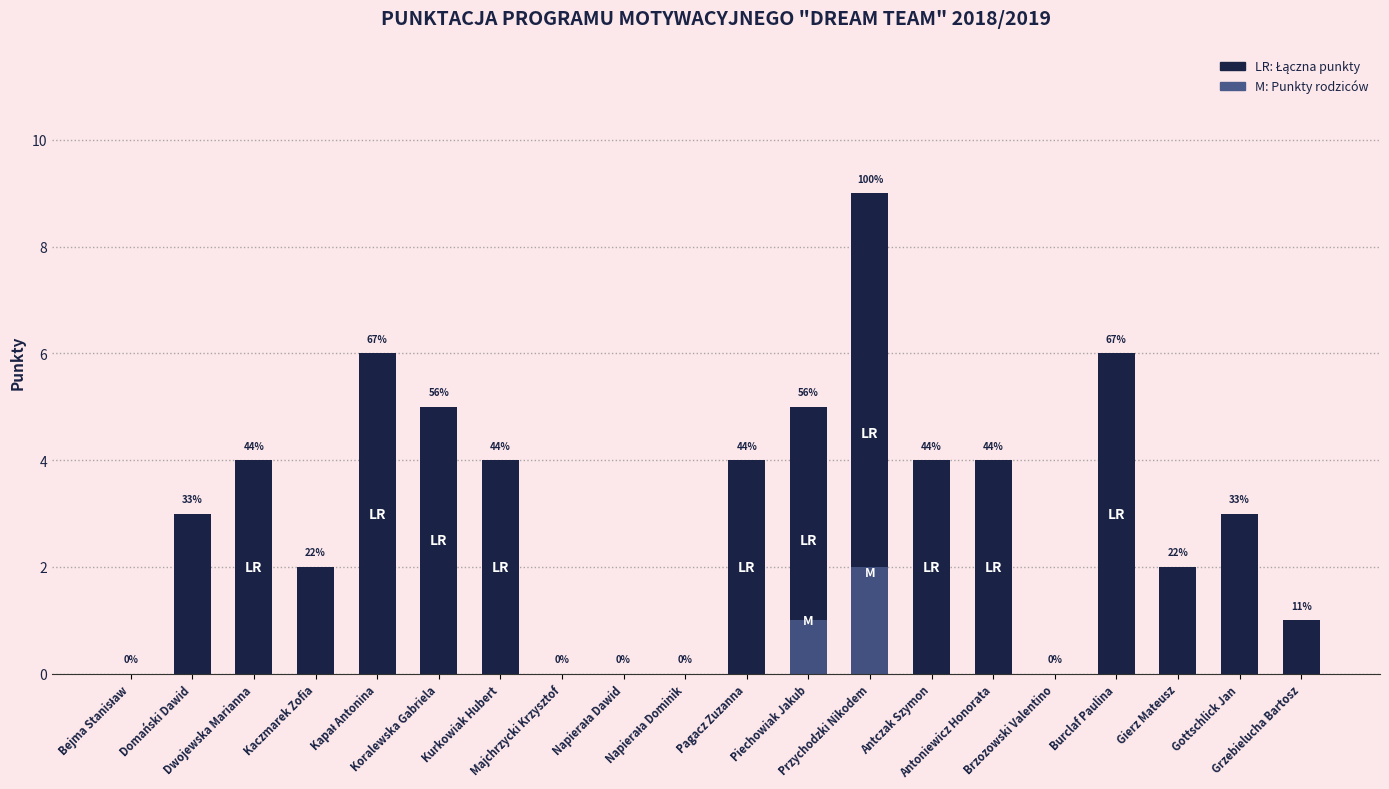

Which series has the largest total across all categories?

Łączna ilość zdobytych punktów